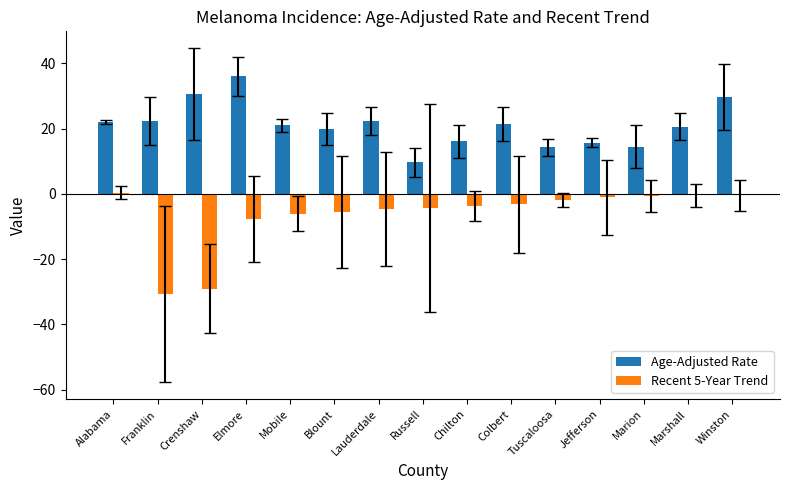

Which series has the largest range (max minus min)?

Recent 5-Year Trend